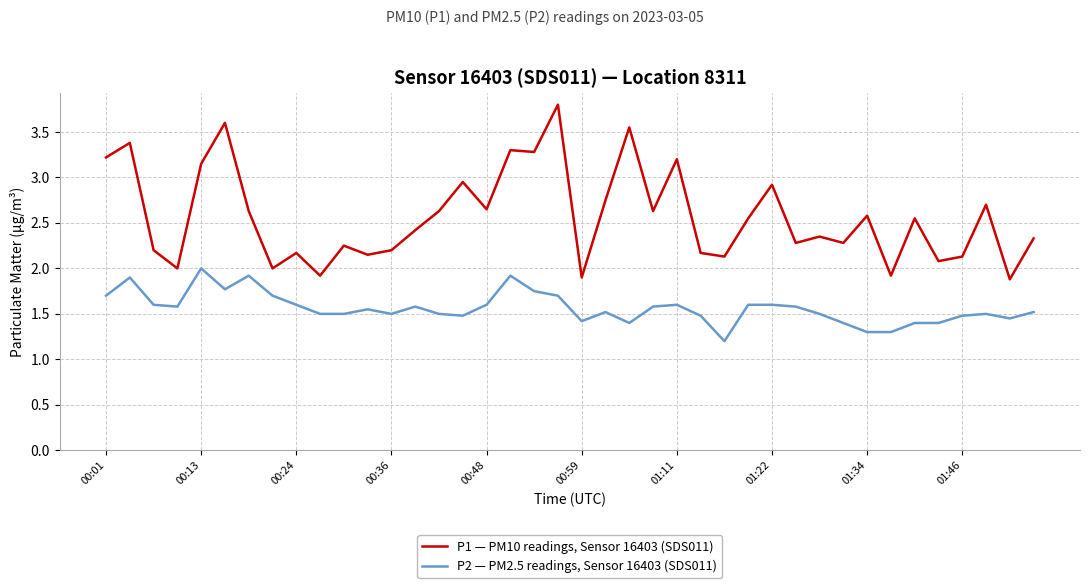

Rank the series by their maximum value, from lowest to highest.

P2 — PM2.5 readings, Sensor 16403 (SDS011), P1 — PM10 readings, Sensor 16403 (SDS011)